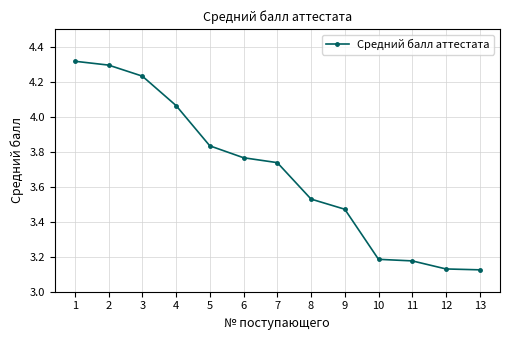

Between 5 and 9, which is larger?

5